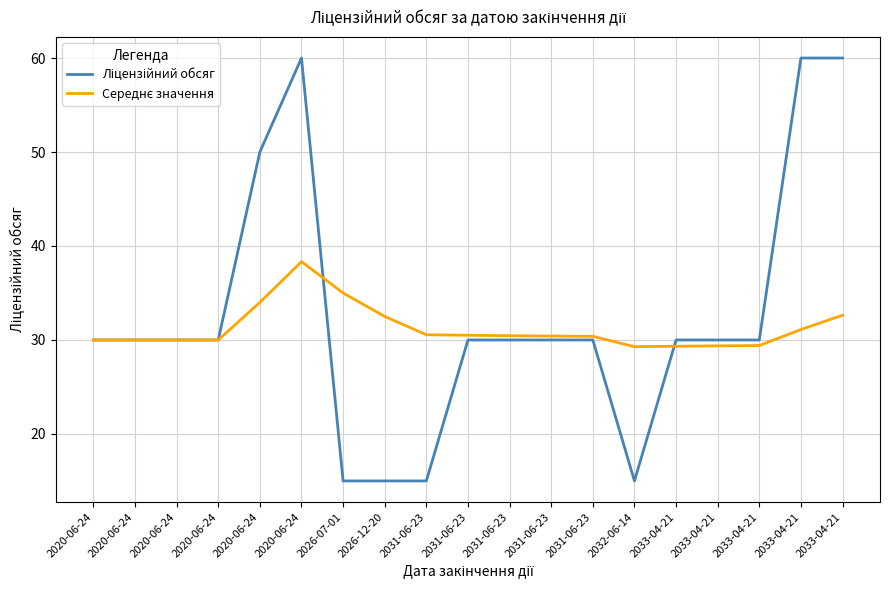

Reading right to left, transcribe all the data shown in this chart.

Ліцензійний обсяг: 2033-04-21=60.0	2033-04-21=60.0	2033-04-21=30.0	2033-04-21=30.0	2033-04-21=30.0	2032-06-14=15.0	2031-06-23=30.0	2031-06-23=30.0	2031-06-23=30.0	2031-06-23=30.0	2031-06-23=15.0	2026-12-20=15.0	2026-07-01=15.0	2020-06-24=60.0	2020-06-24=50.0	2020-06-24=30.0	2020-06-24=30.0	2020-06-24=30.0	2020-06-24=30.0
Середнє значення: 2033-04-21=32.6	2033-04-21=31.1	2033-04-21=29.4	2033-04-21=29.4	2033-04-21=29.3	2032-06-14=29.3	2031-06-23=30.4	2031-06-23=30.4	2031-06-23=30.5	2031-06-23=30.5	2031-06-23=30.6	2026-12-20=32.5	2026-07-01=35.0	2020-06-24=38.3	2020-06-24=34.0	2020-06-24=30.0	2020-06-24=30.0	2020-06-24=30.0	2020-06-24=30.0